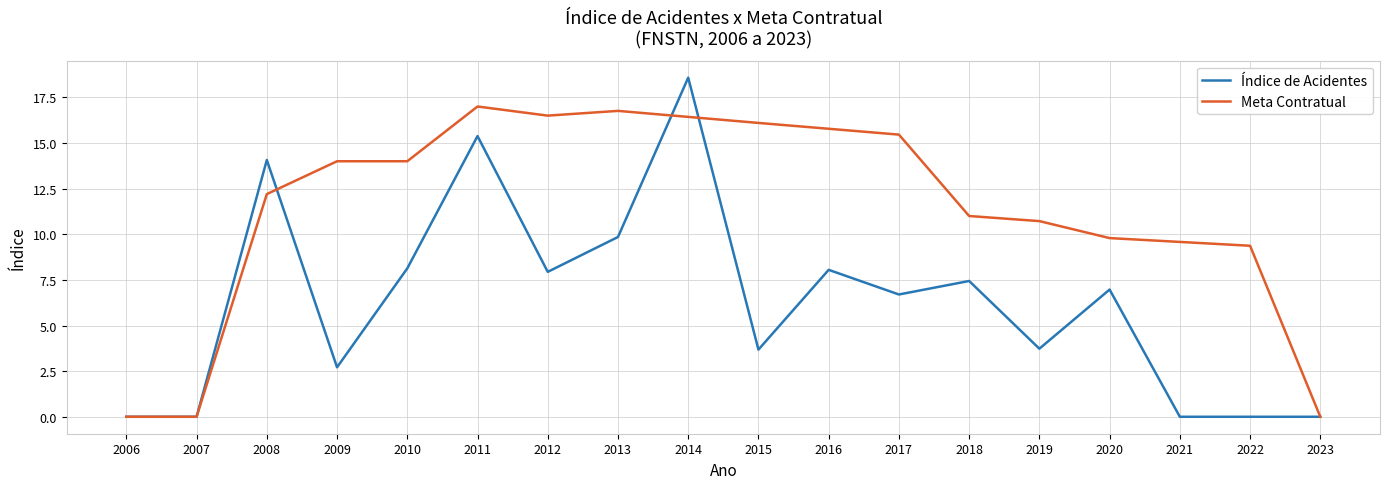

How many lines are shown in the chart?

2